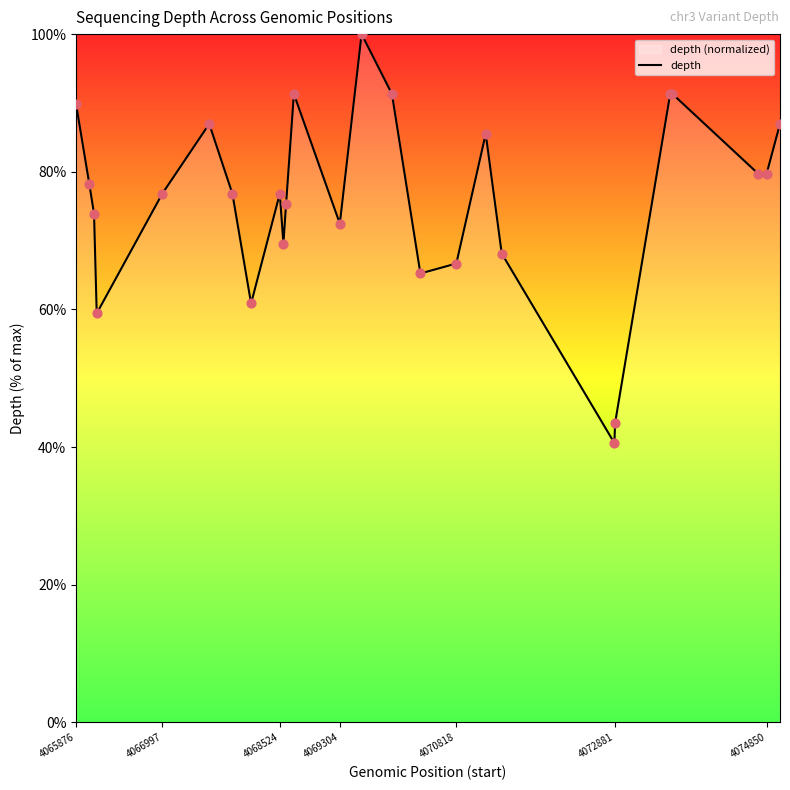

What is the greatest value displayed?

100.0